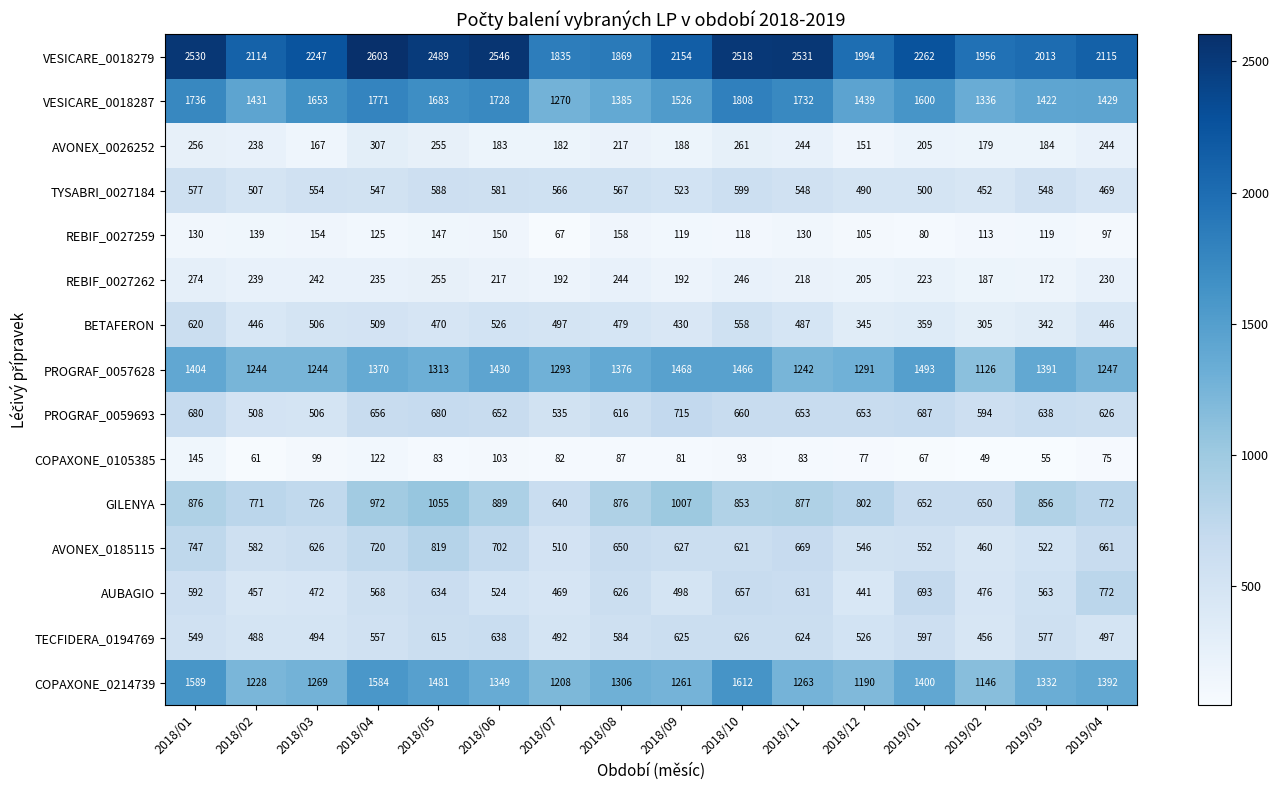

Which category has the lowest value across all series?

2019/02